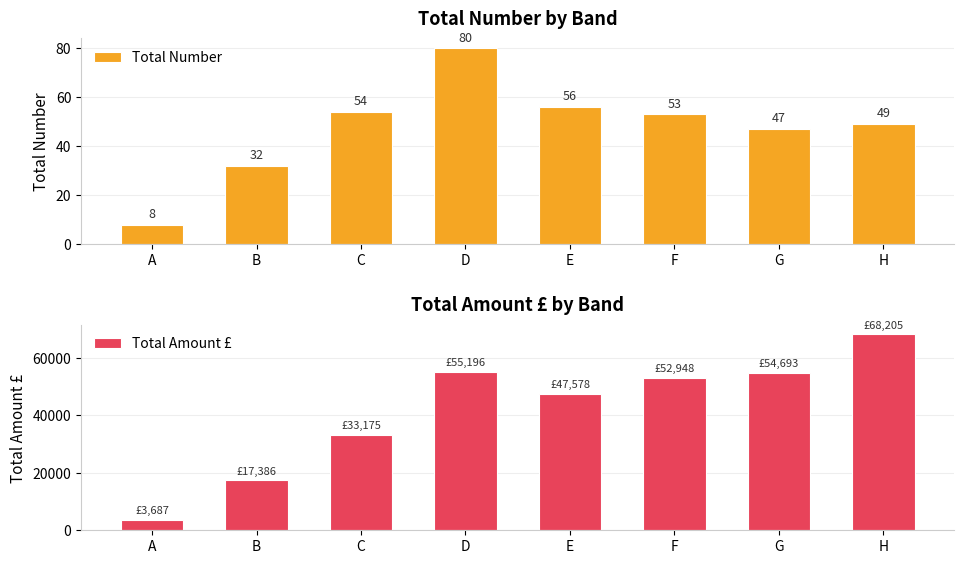

What is the total value across all series at H?

68253.5